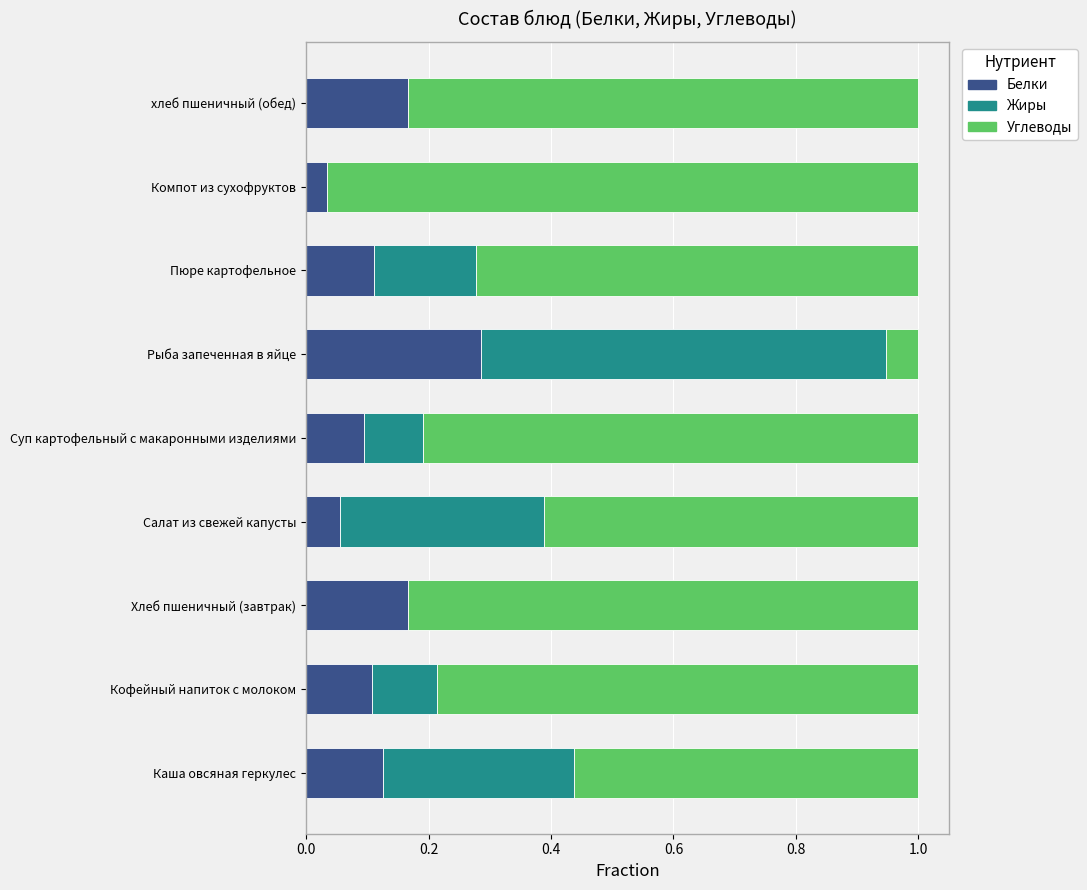

Which category has the highest value in the Белки series?

Рыба запеченная в яйце